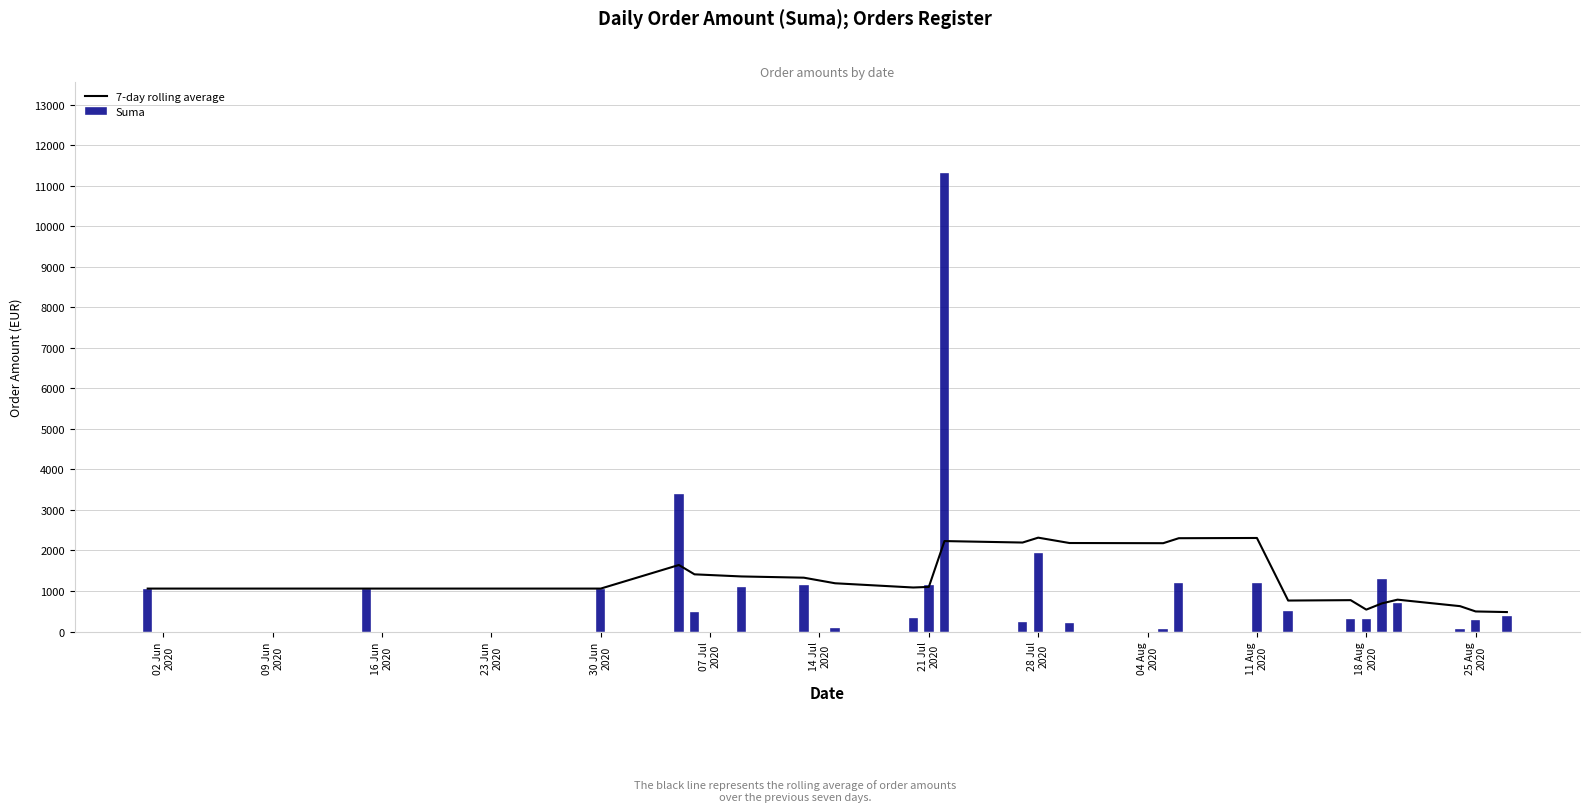

What is the average value of the Suma series?

1236.4